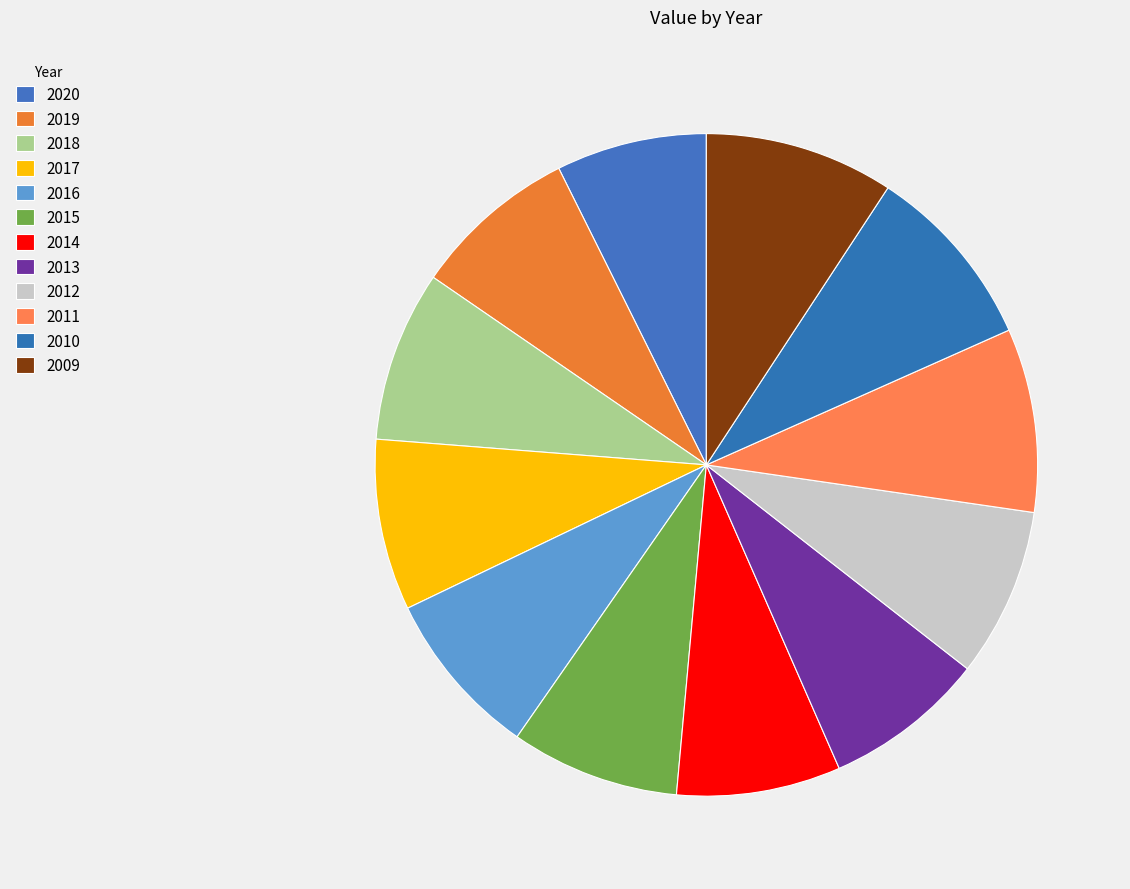

Does 2020 represent more than half of the total?

No